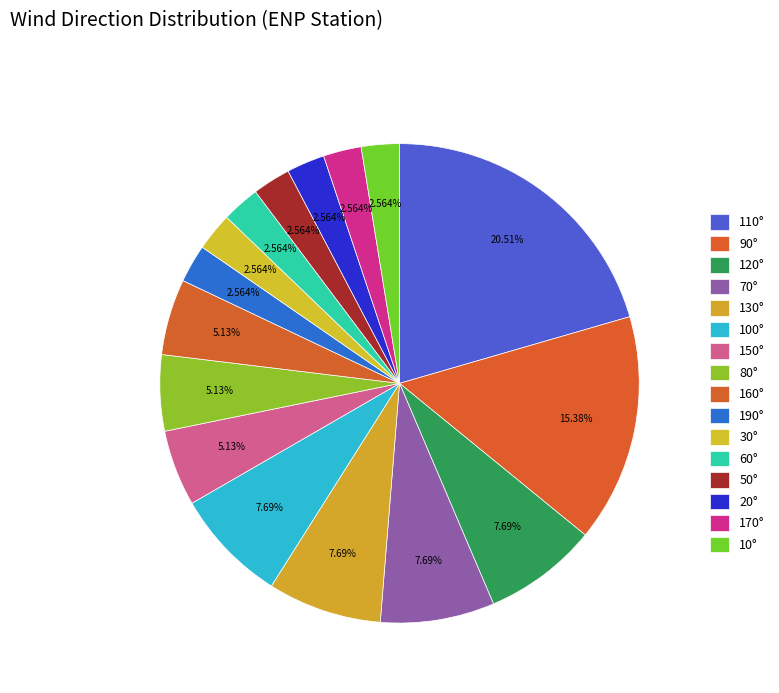

To the nearest percent, what is the average slice percentage?

6%